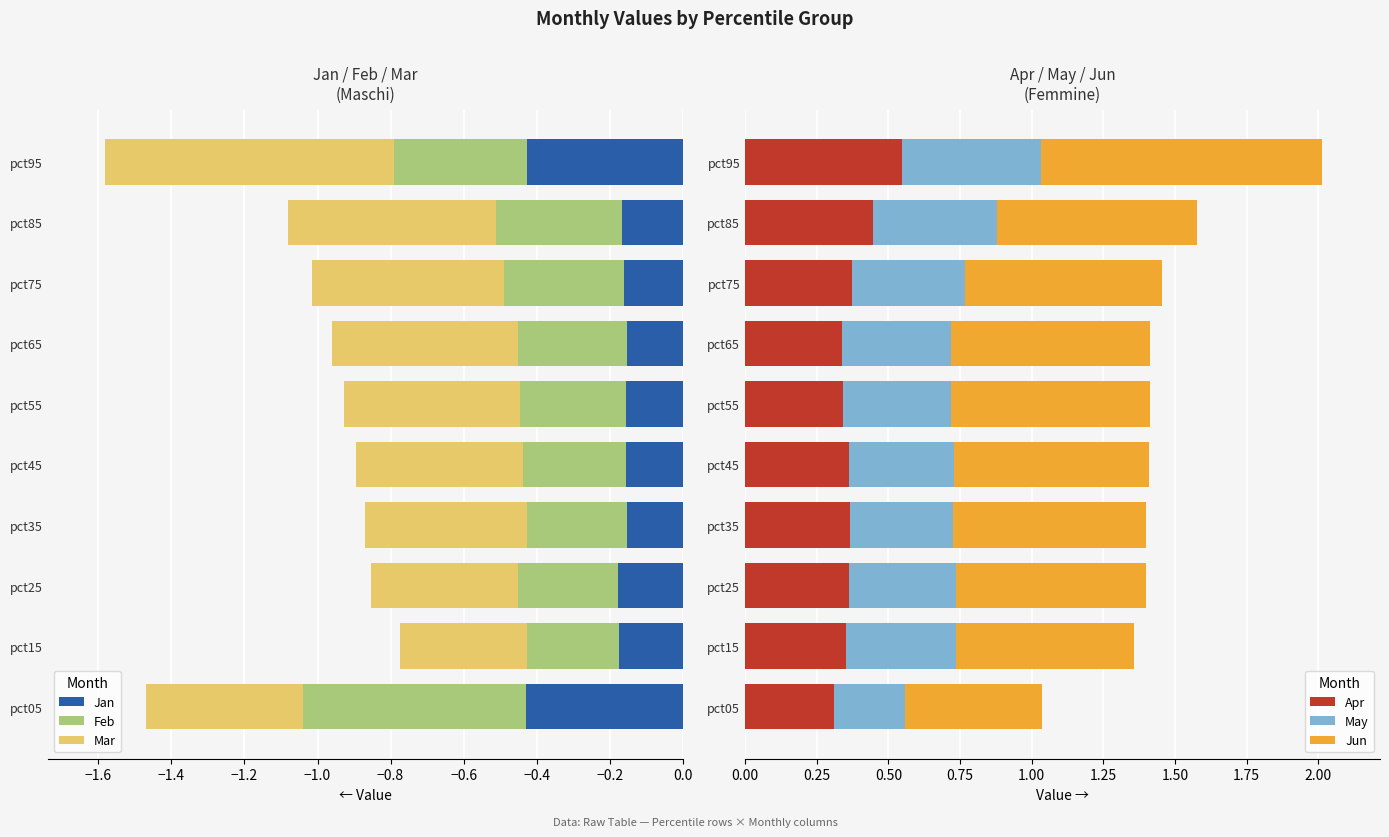

True or false: Apr has a value of 0.6 at pct35.

False